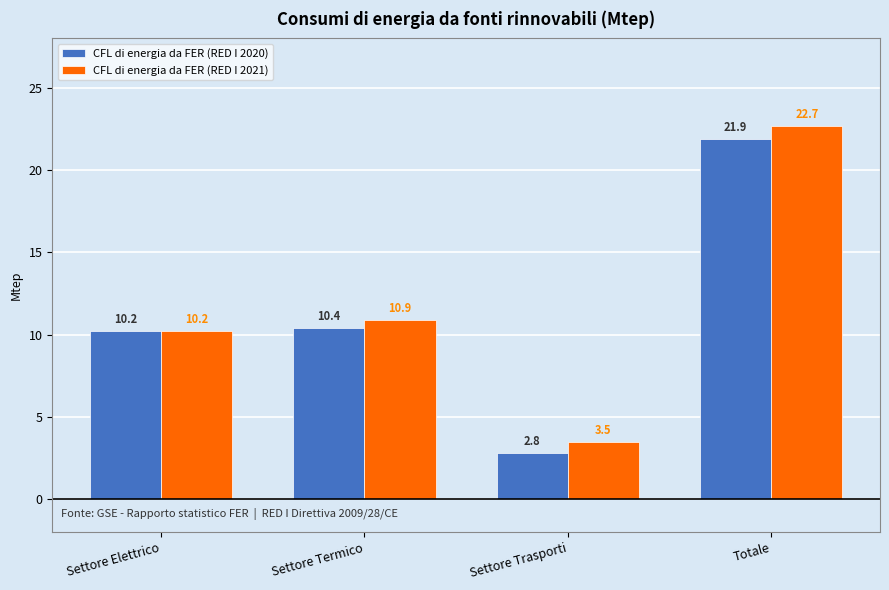

Rank the categories by CFL di energia da FER (RED I 2020) value from highest to lowest.

Totale, Settore Termico, Settore Elettrico, Settore Trasporti